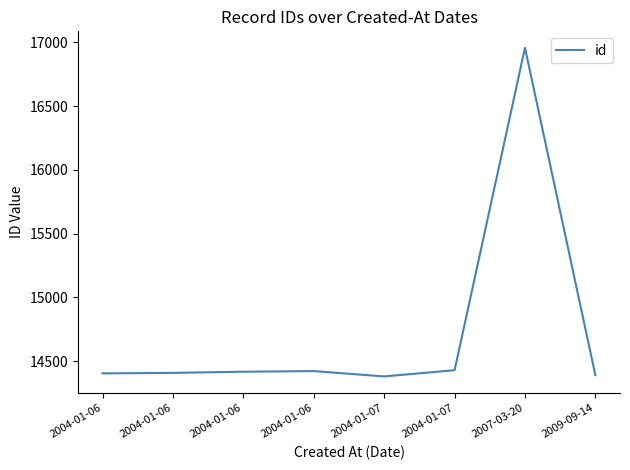

What is the change in value from 2004-01-06 to 2004-01-06?

+14